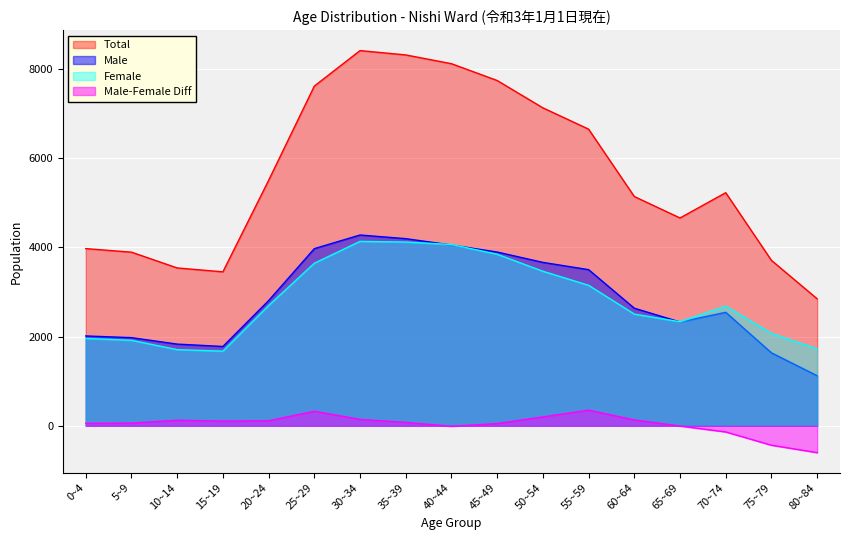

Is it true that Total equals 7619 at 25~29?

True